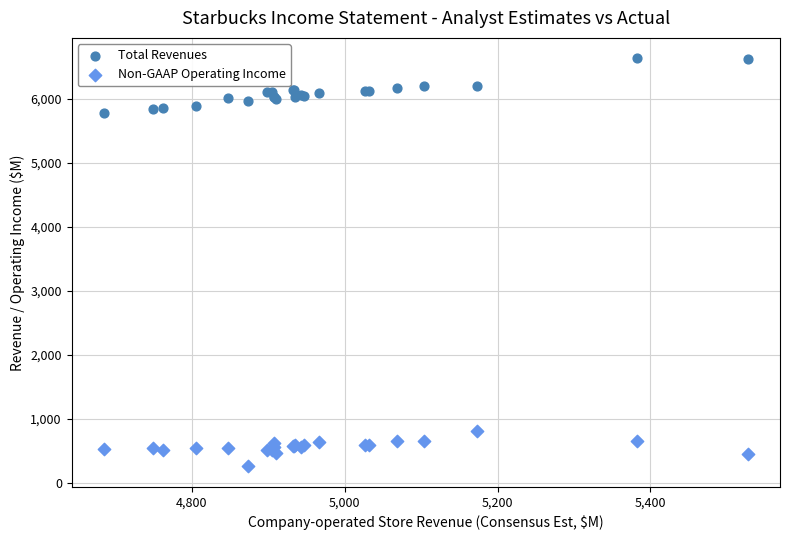

Which series contains the highest Y value?

Total Revenues